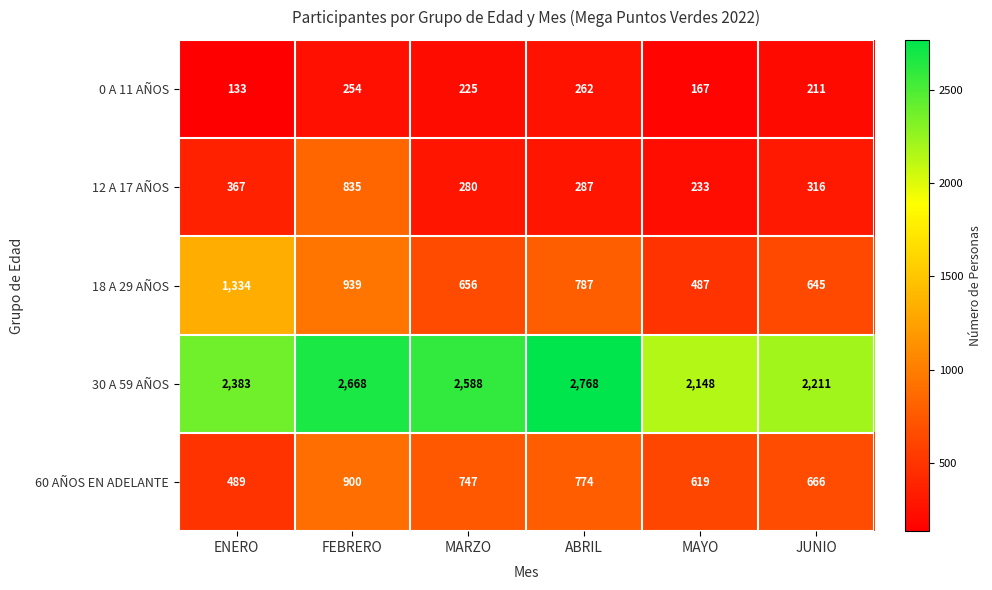

At which category is the sum across all series the highest?

FEBRERO